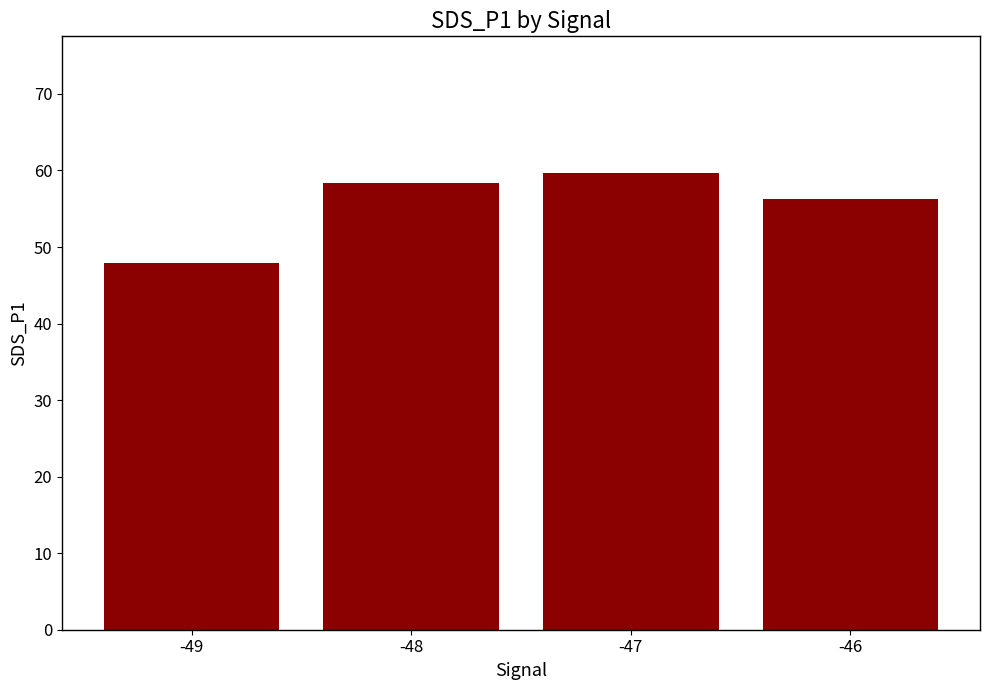

The value at -48 is 58.4. True or false?

True